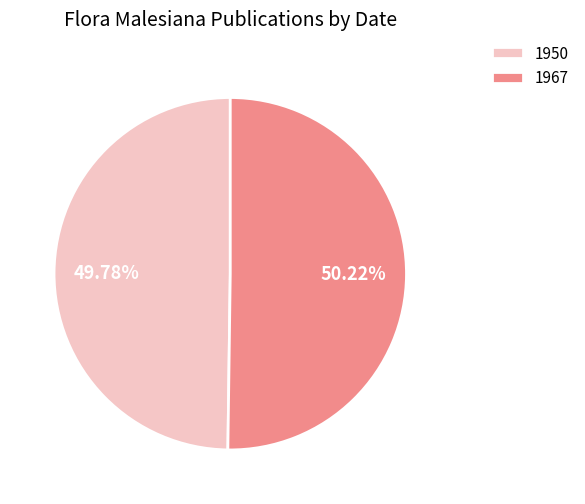

What percentage is the 1950 slice, to the nearest percent?

50%